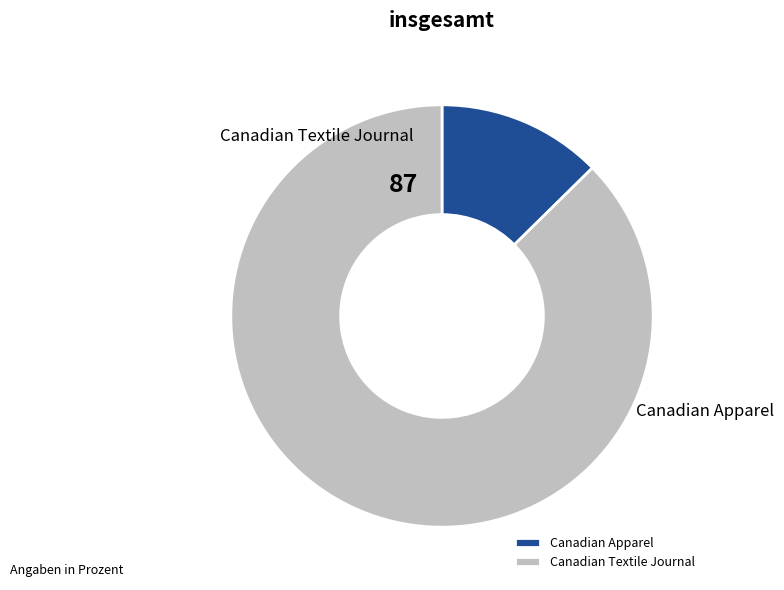

Rank the categories by value from lowest to highest.

Canadian Apparel, Canadian Textile Journal